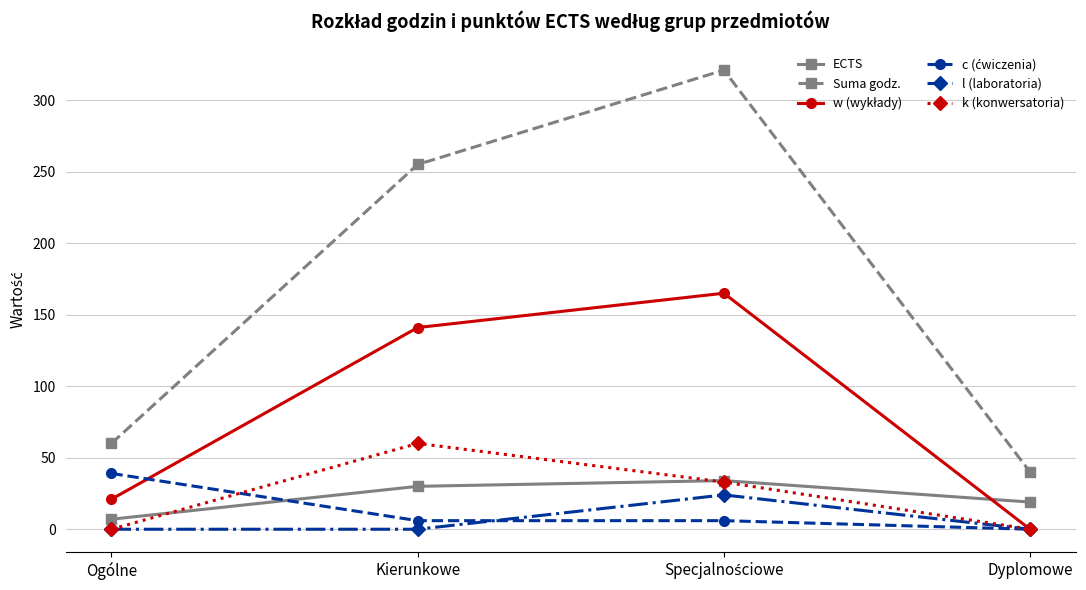

The k (konwersatoria) series shows 24 at Ogólne. True or false?

False